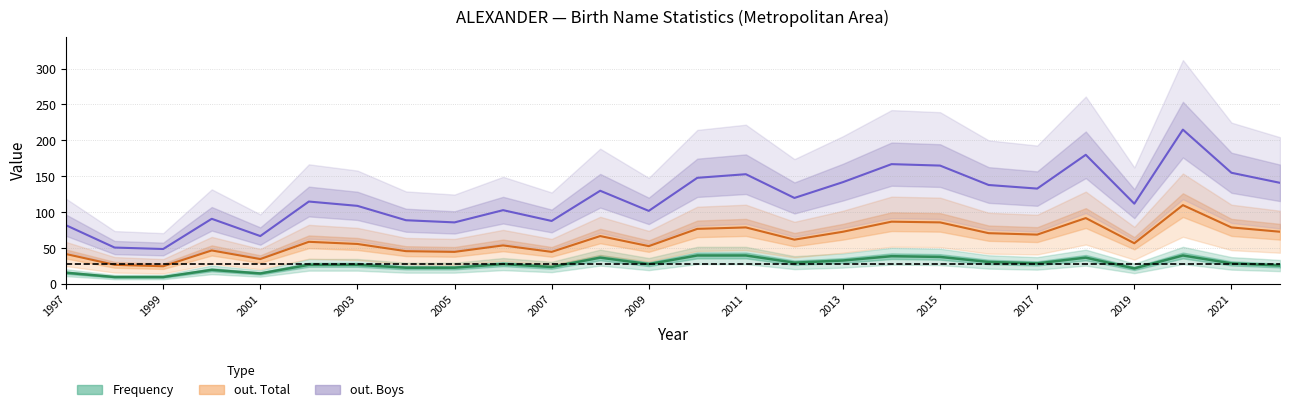

Where is the first local maximum for out. Boys?

2000